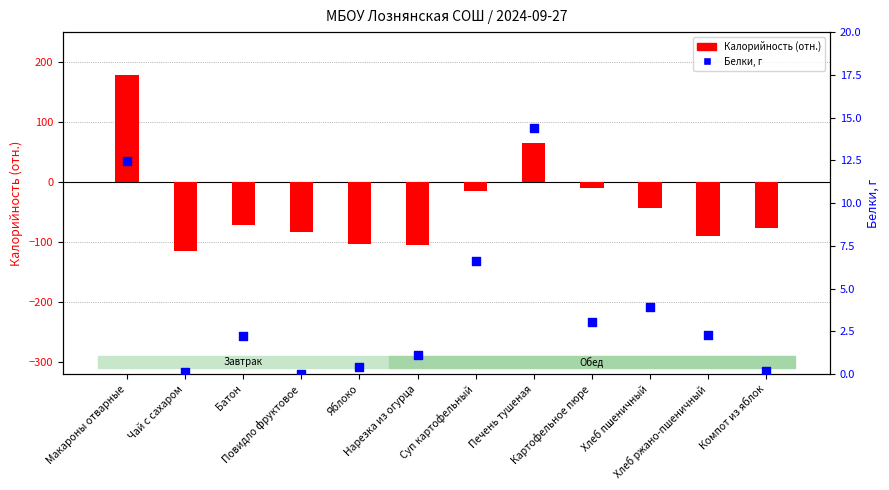

What are all the series names shown in the legend?

Калорийность (отн.), Белки